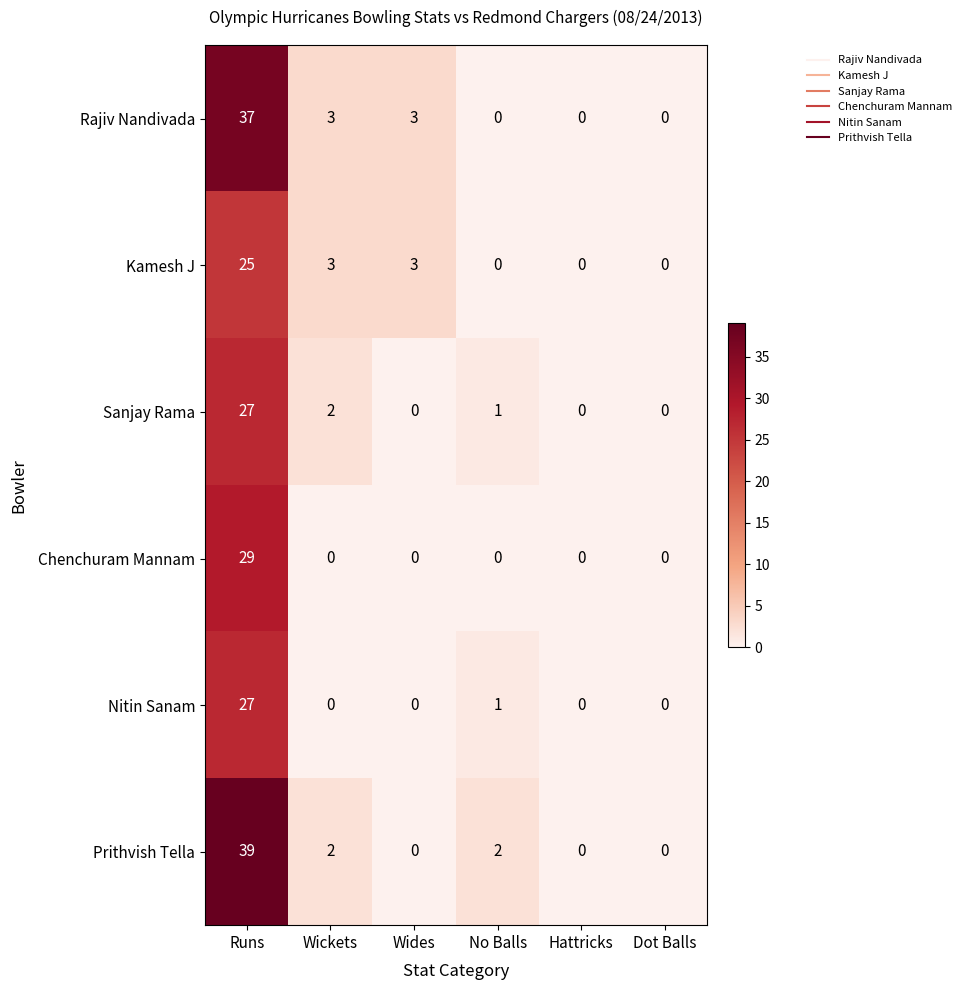

At which category is the sum across all series the highest?

Runs